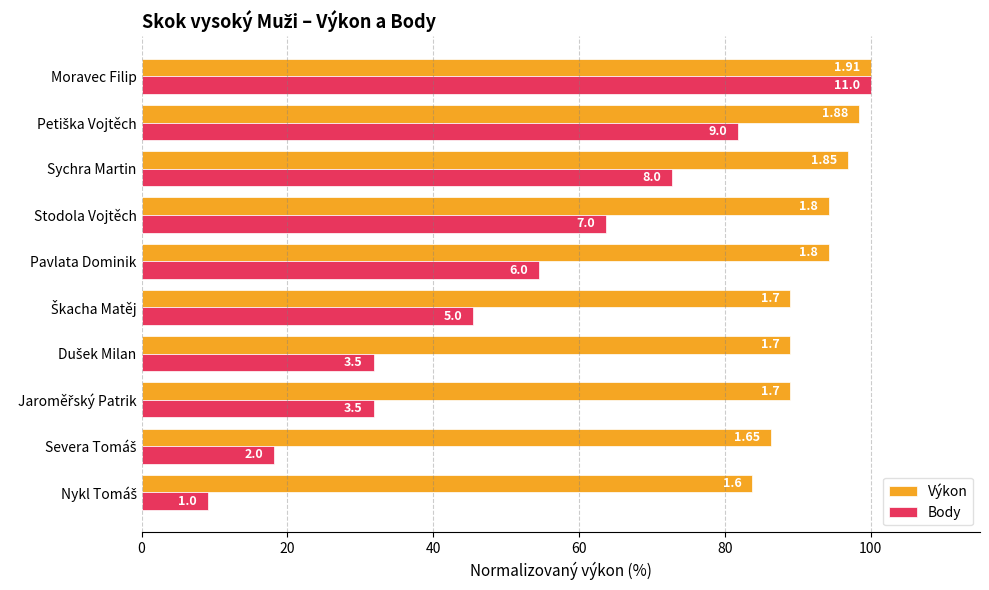

What are all the series names shown in the legend?

Výkon, Body